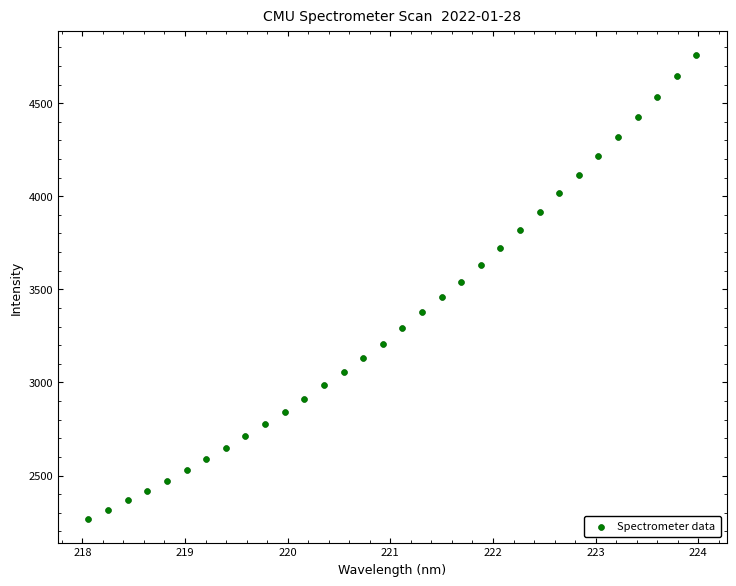

What is the range of Y values (max minus min)?

2495.6